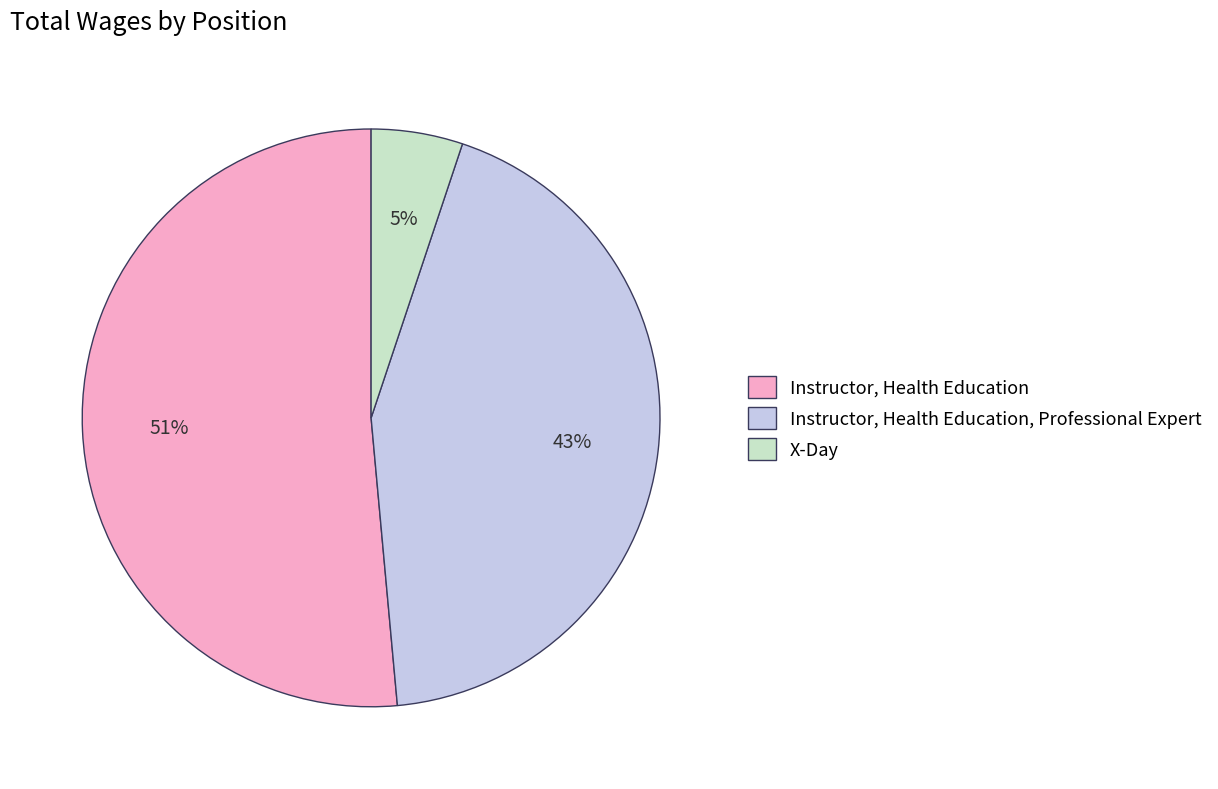

Does Instructor, Health Education represent more than half of the total?

Yes